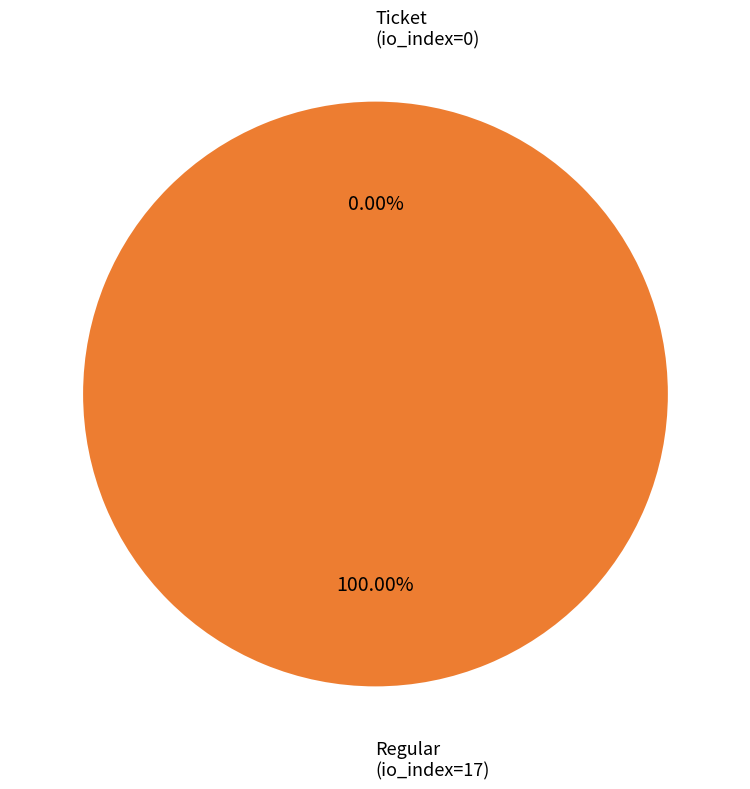

Which slice is the largest?

Regular (io_index=17)